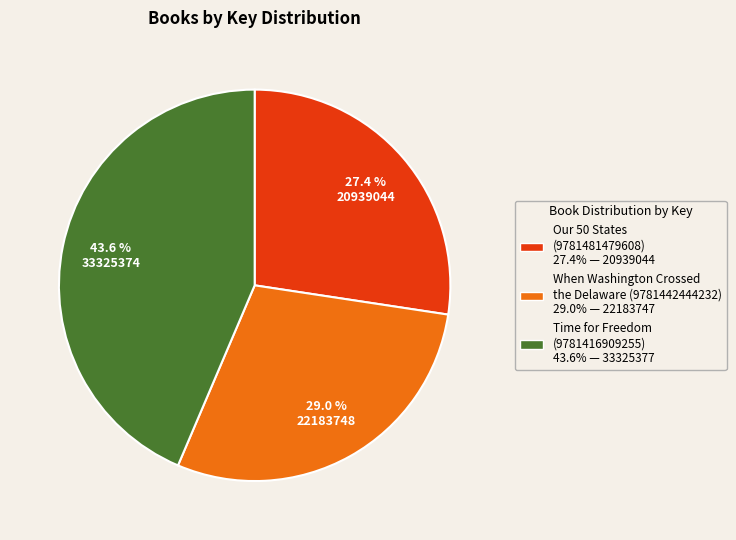

How much of the chart is everything except Our 50 States (9781481479608)?

72.6%